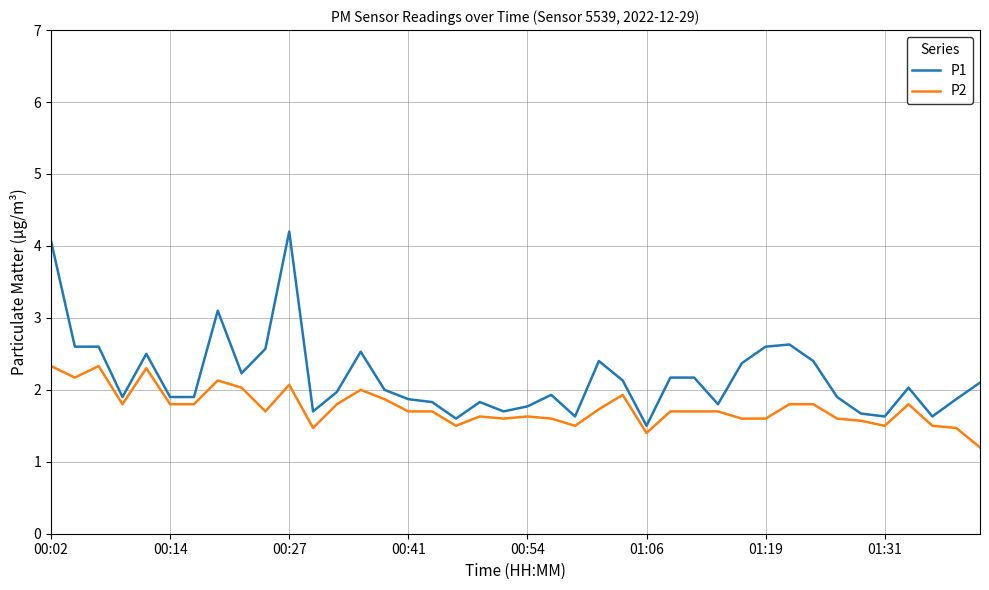

What are all the series names shown in the legend?

P1, P2